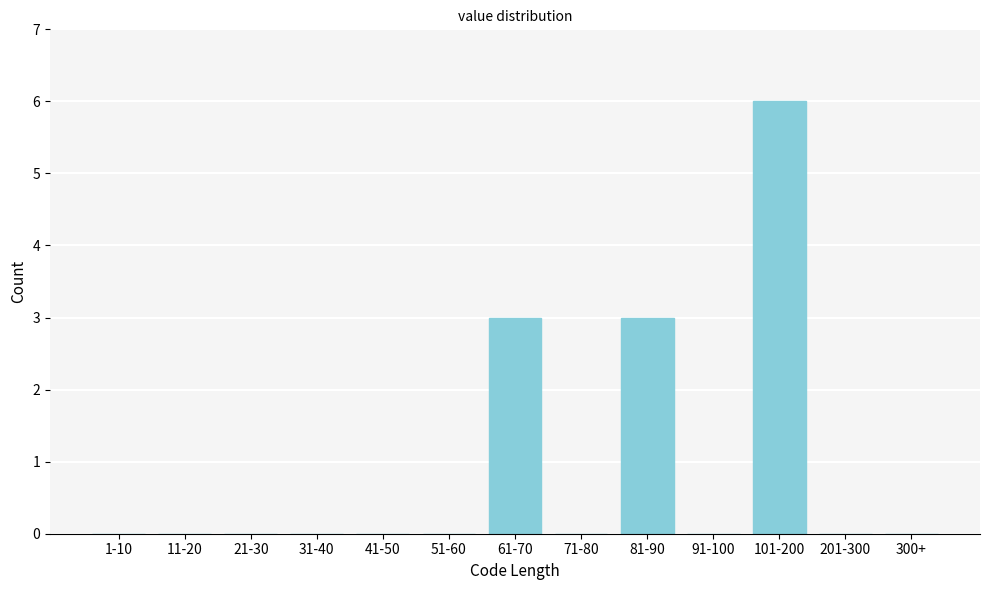

Reading left to right, list all the values displayed in this chart.

1-10=0	11-20=0	21-30=0	31-40=0	41-50=0	51-60=0	61-70=3	71-80=0	81-90=3	91-100=0	101-200=6	201-300=0	300+=0